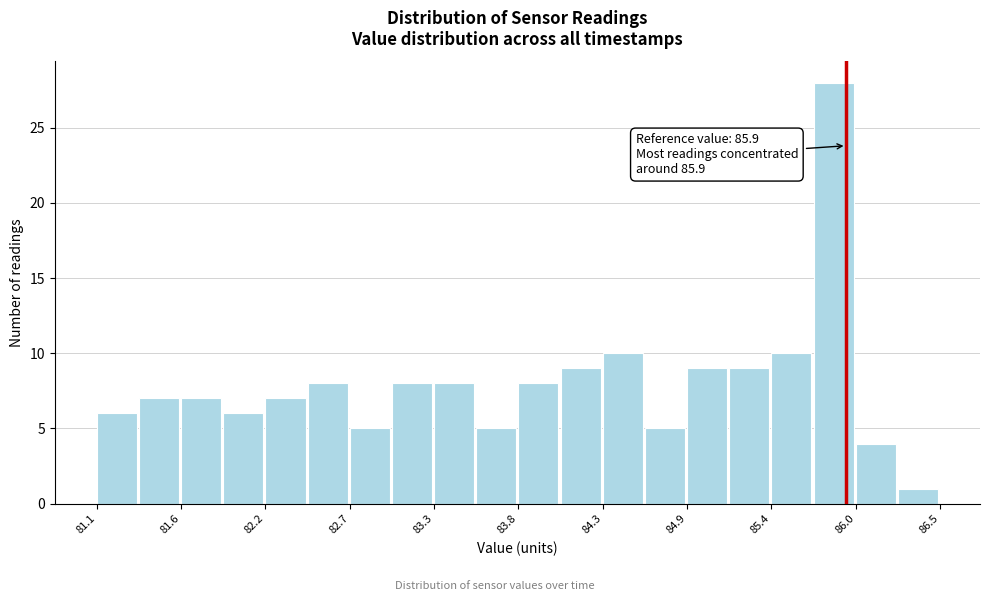

Around what value on the x-axis is the tallest bar? Give the approximate position of its centre, as read against the axis.

85.8